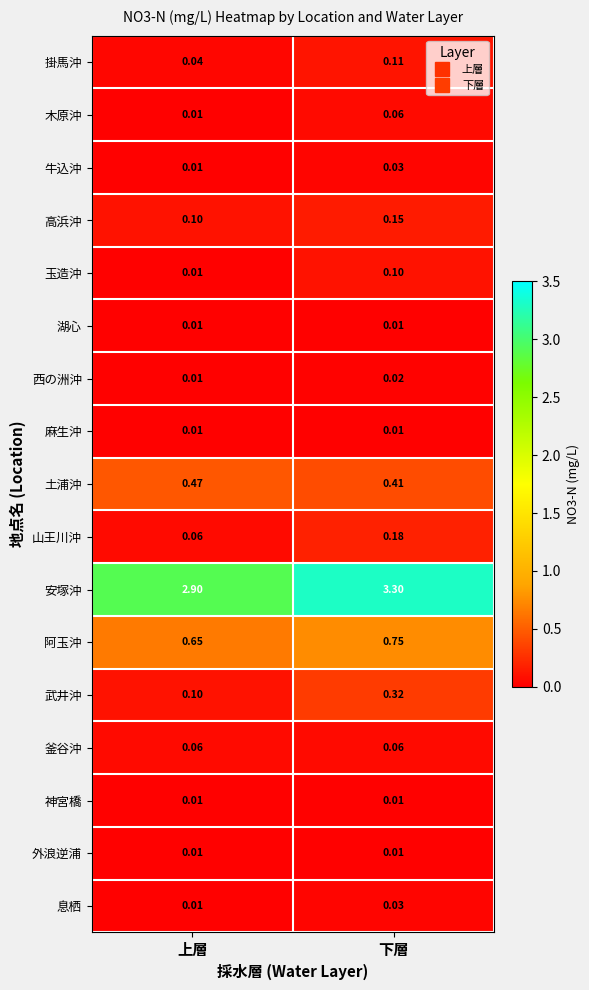

Which series changed the most between 上層 and 下層?

安塚沖